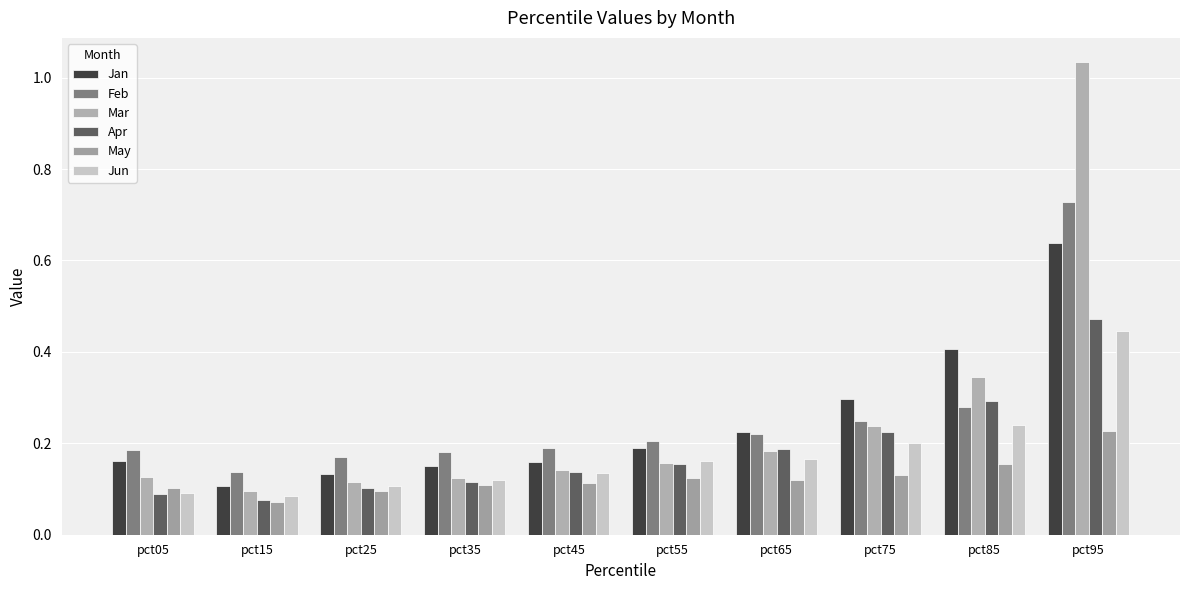

The Mar series shows 0.2 at pct35. True or false?

False